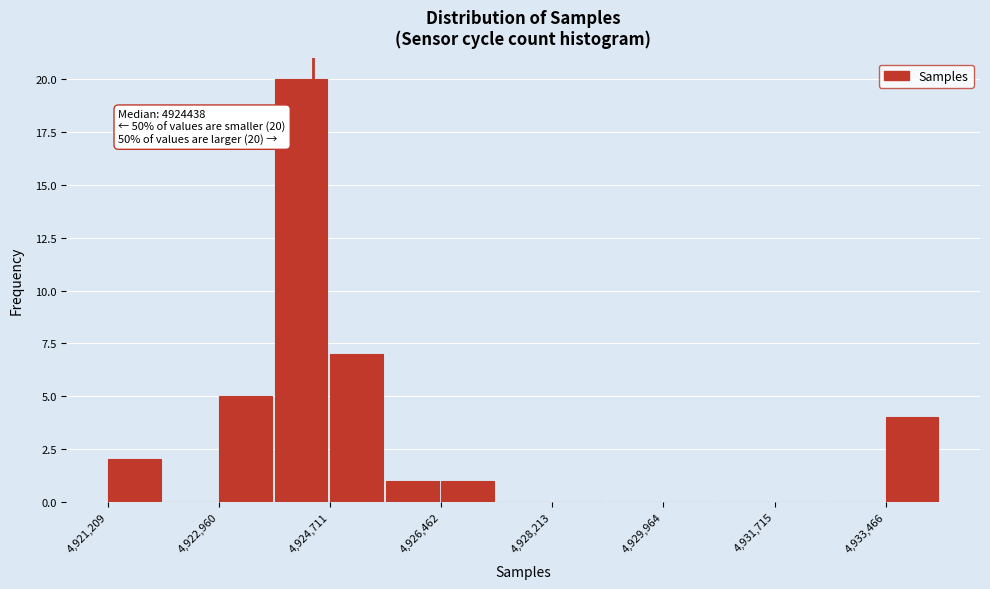

Over which range of the x-axis is the bar tallest?

4923800 to 4924800